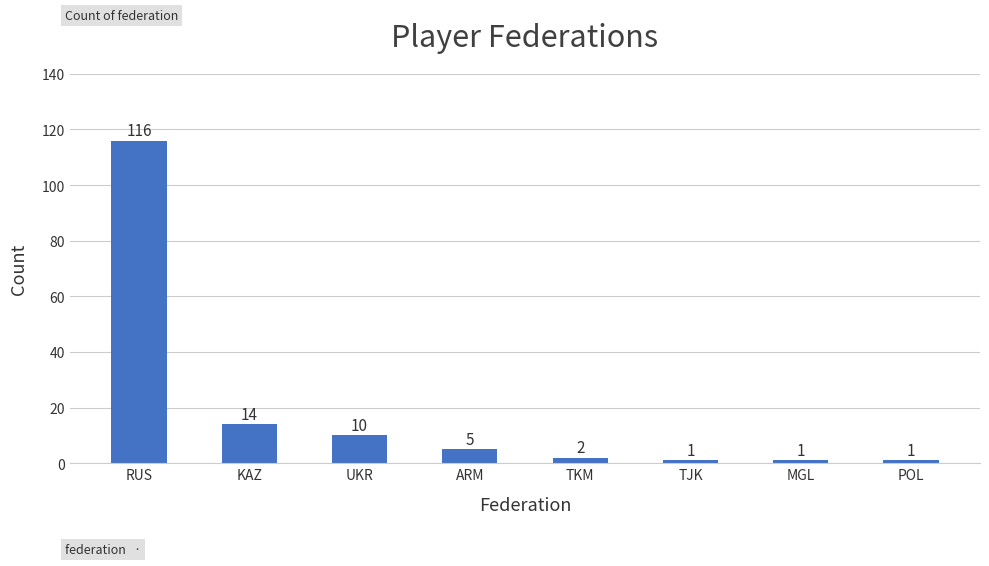

How many data points are less than 5?

4